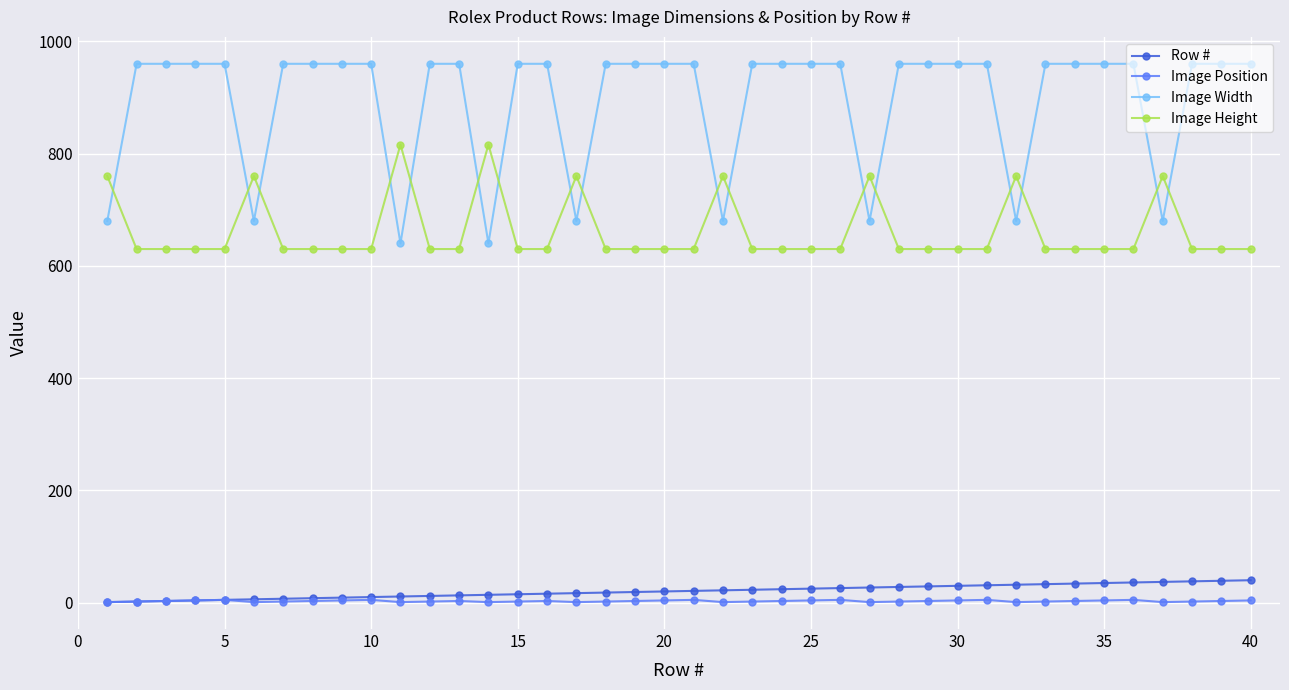

Which series has the largest range (max minus min)?

Image Width